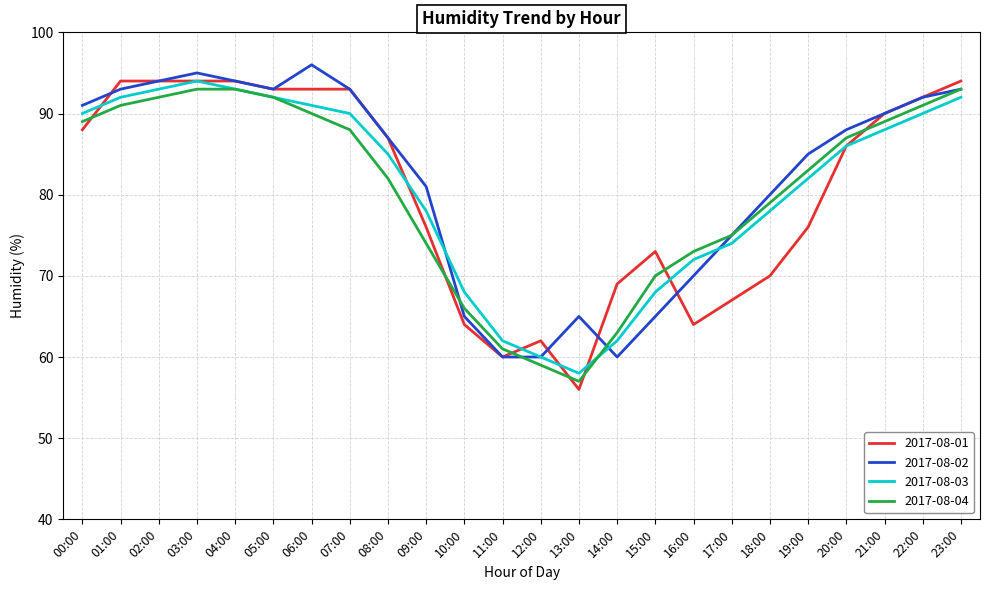

What position from the left is 05:00?

6